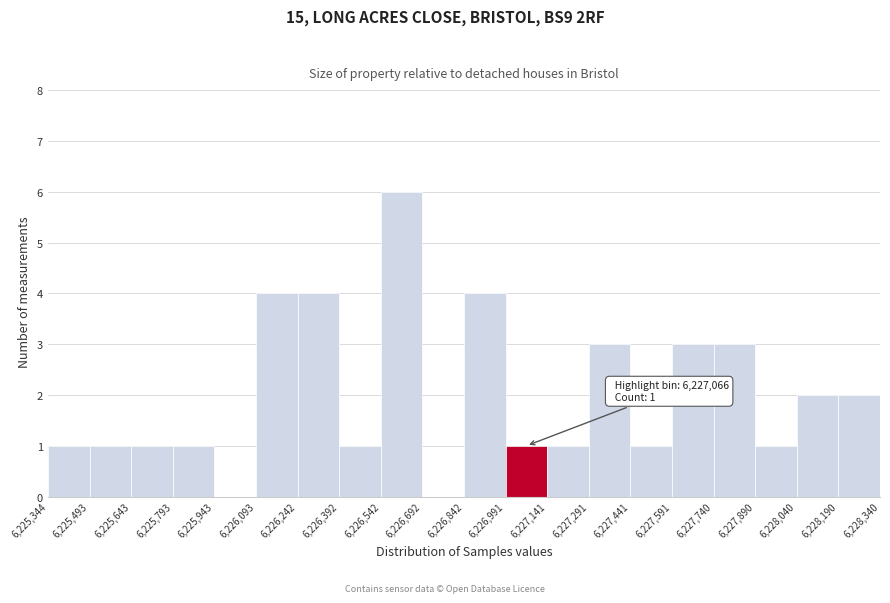

Which range on the x-axis has the tallest bar?

6,226,542 to 6,226,692